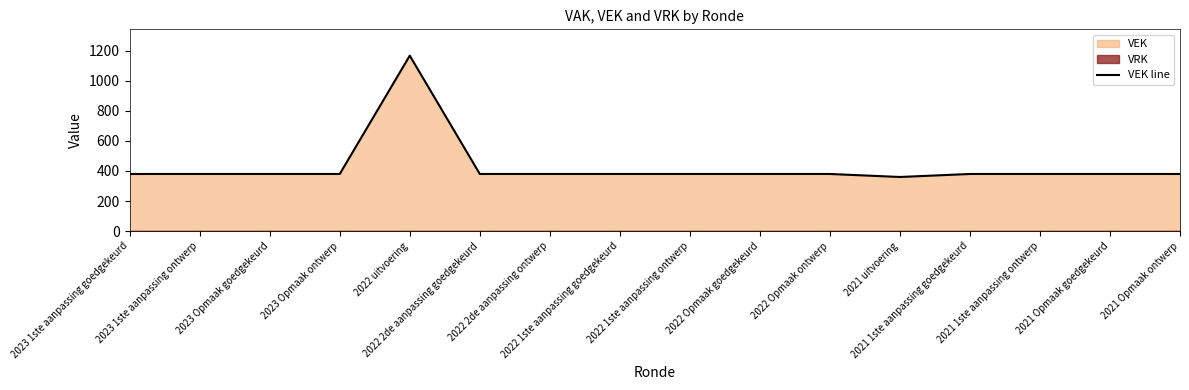

Which category has the highest value across all series?

2022 uitvoering